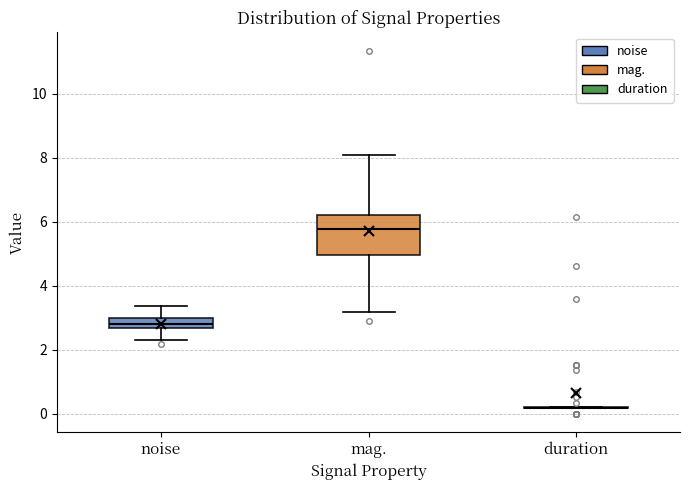

Reading left to right, read every box against the y-axis: the position of its median line, the range the box covers, and the ends of its whiskers. The values are not printed on the chart, so give them approximately, as read against the axis.

noise: median 2.8, box 2.6 to 3.0, whiskers 2.2 to 3.4
mag.: median 5.8, box 5.0 to 6.2, whiskers 3.2 to 8.0
duration: box collapsed to a line at 0.2, whiskers 0.2 to 0.2